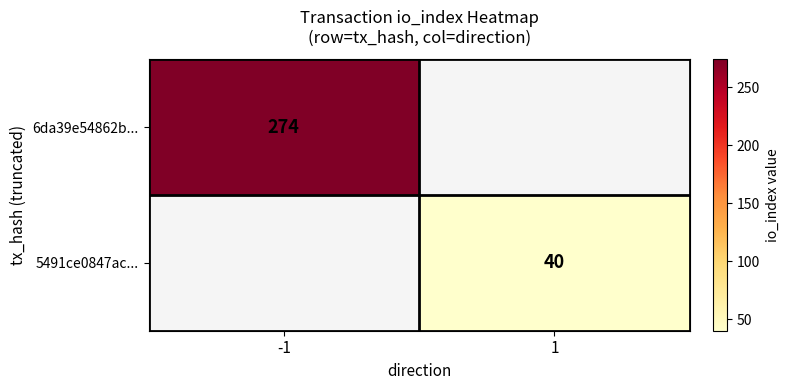

The value of 5491ce0847ac... at 1 is 66. True or false?

False